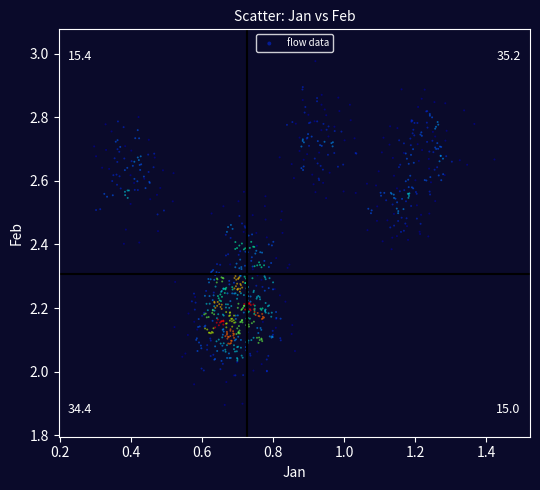

What is the range of X values (max minus min)?

1.1